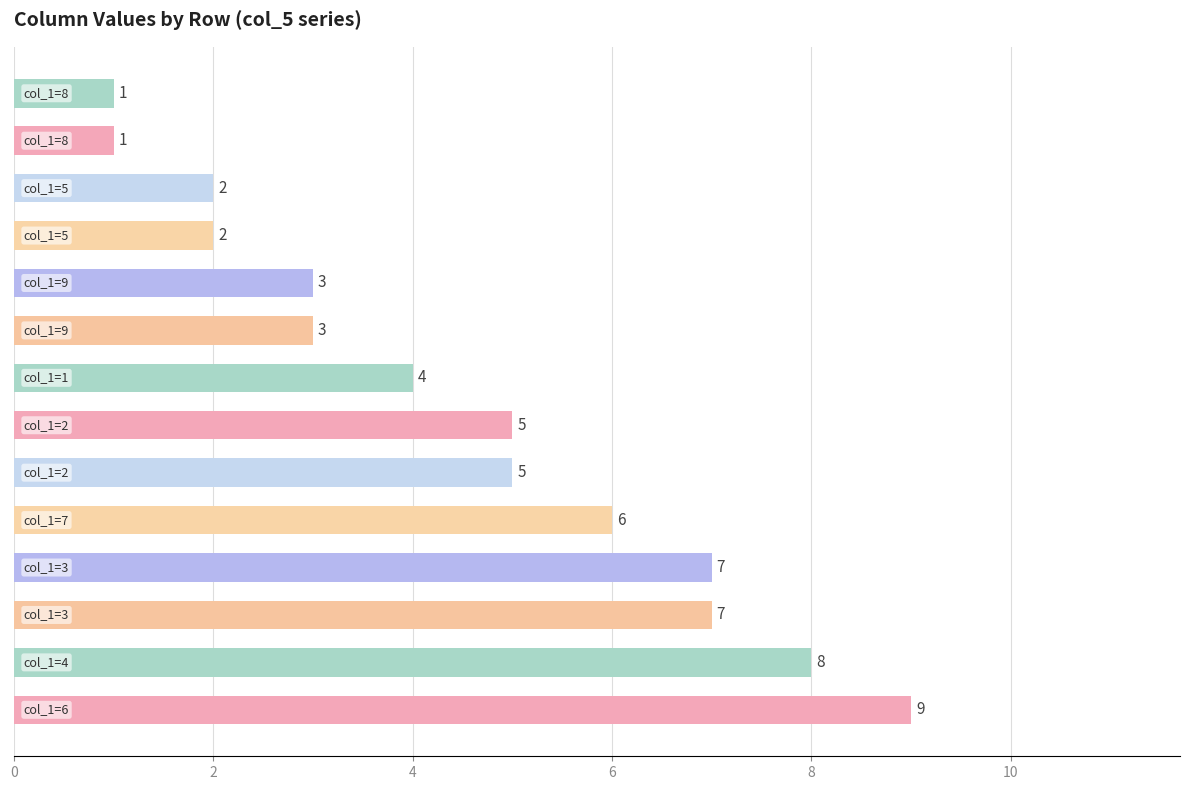

What is the difference between the maximum and minimum values?

8